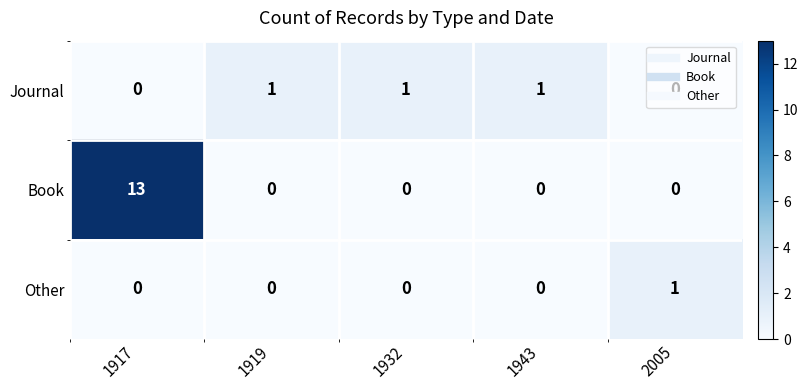

What is the total value across all series at 1917?

13